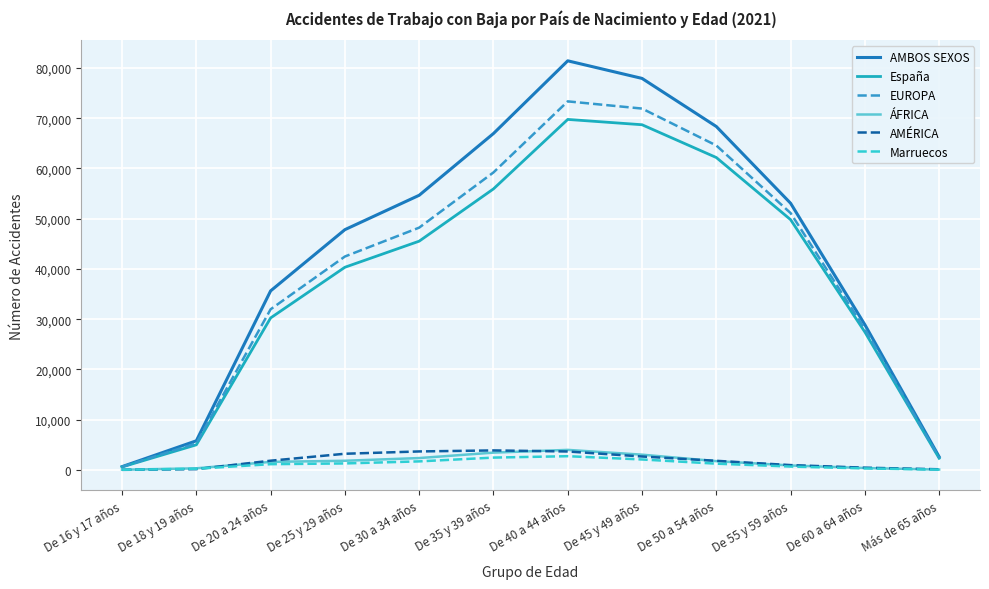

Which label corresponds to the largest value in the chart?

De 40 a 44 años